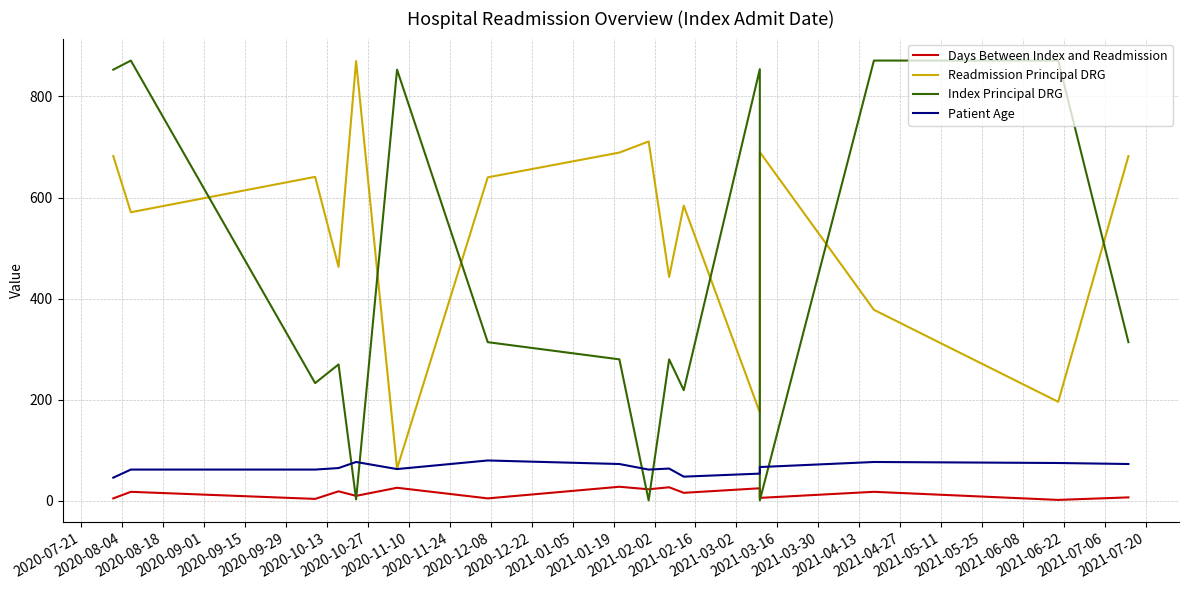

After their last crossing, which series has the higher values: Index Principal DRG or Readmission Principal DRG?

Readmission Principal DRG